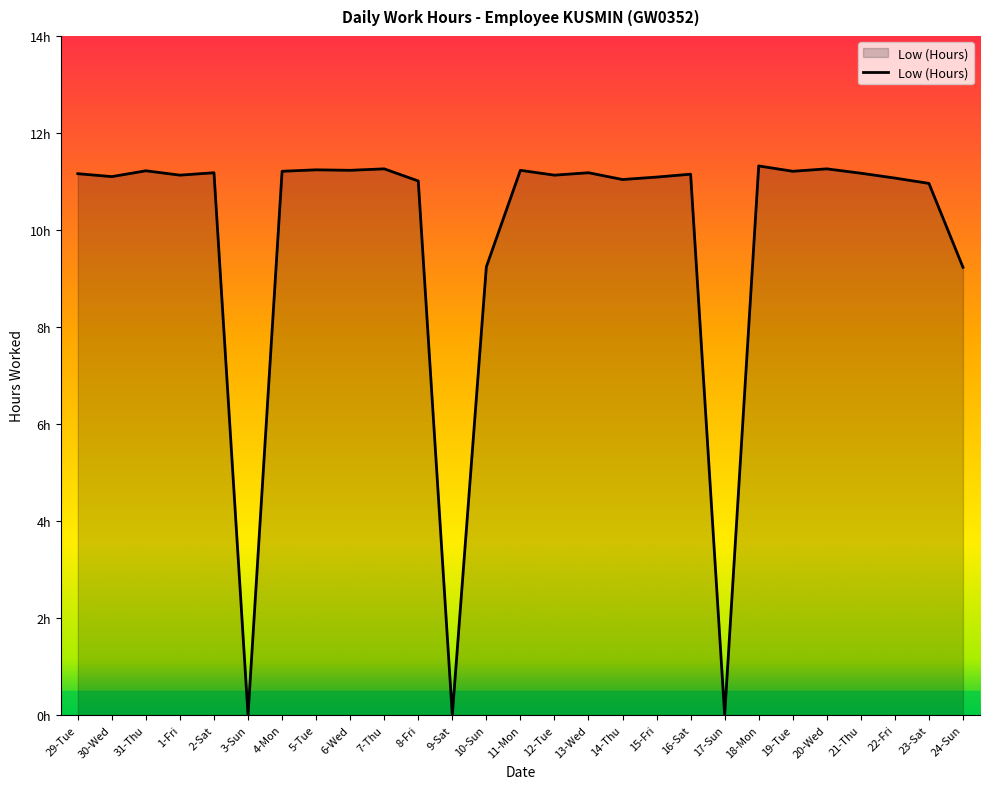

Rank the categories by value from lowest to highest.

3-Sun, 9-Sat, 17-Sun, 24-Sun, 10-Sun, 23-Sat, 8-Fri, 14-Thu, 22-Fri, 15-Fri, 30-Wed, 1-Fri, 12-Tue, 16-Sat, 29-Tue, 21-Thu, 2-Sat, 13-Wed, 4-Mon, 19-Tue, 31-Thu, 6-Wed, 11-Mon, 5-Tue, 7-Thu, 20-Wed, 18-Mon